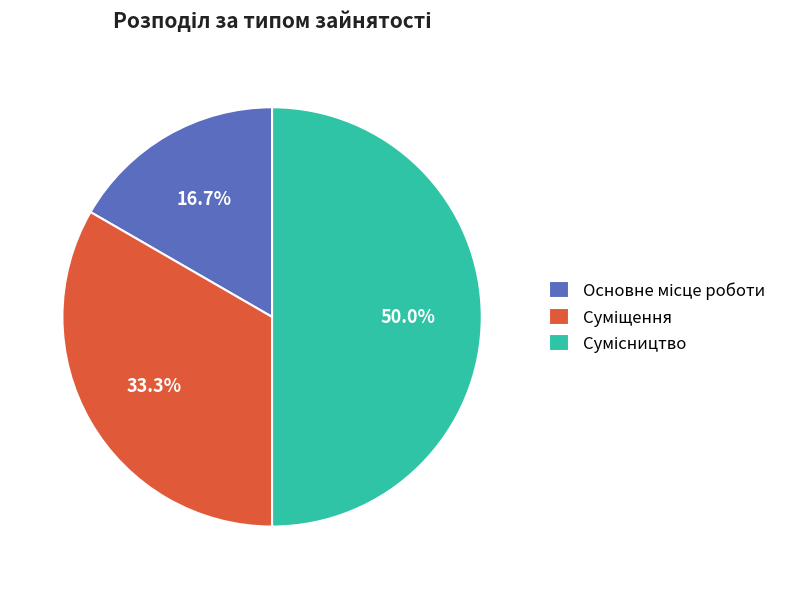

Count the number of slices in the pie.

3